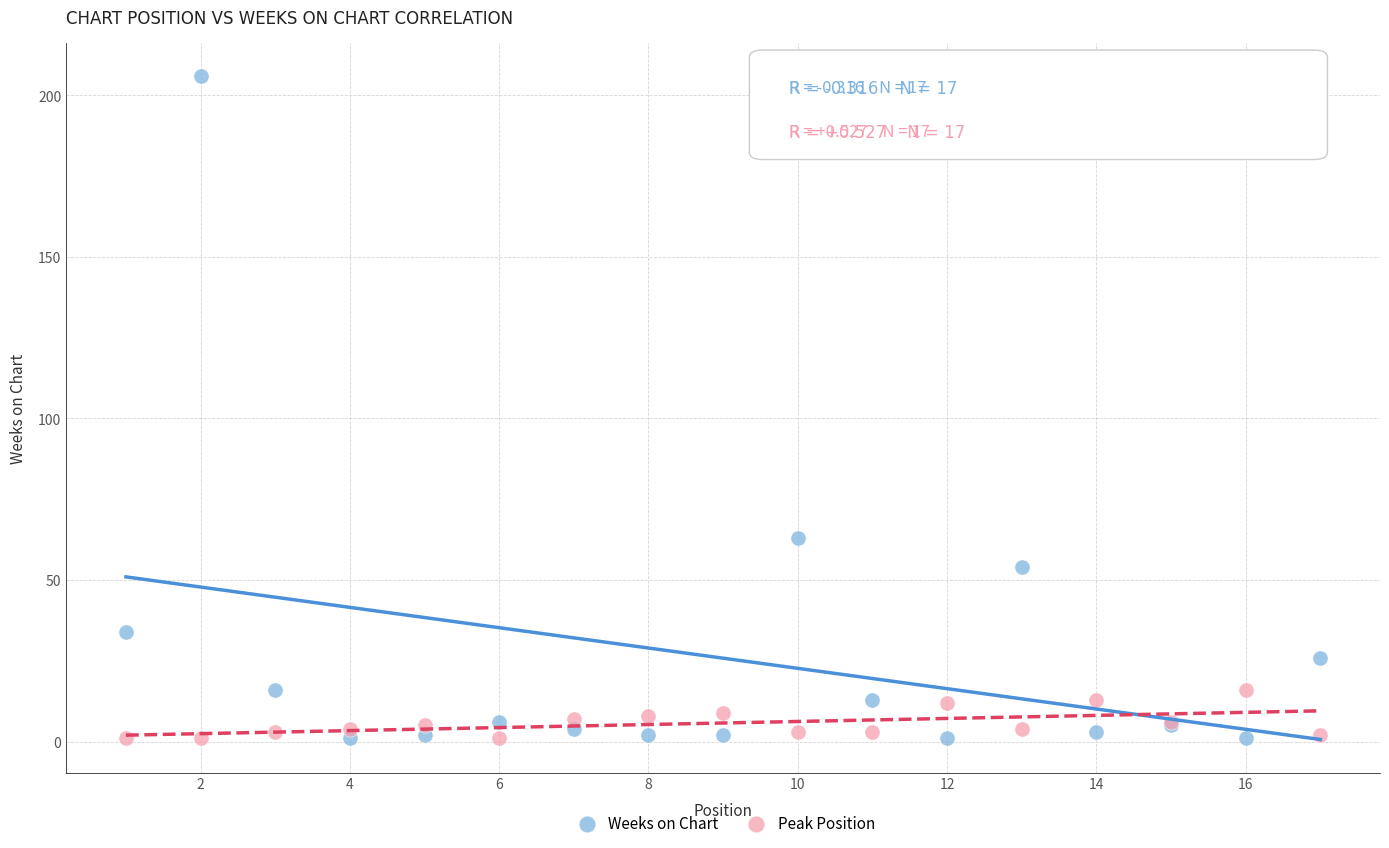

Across all series, what Y value is closest to 103?

63